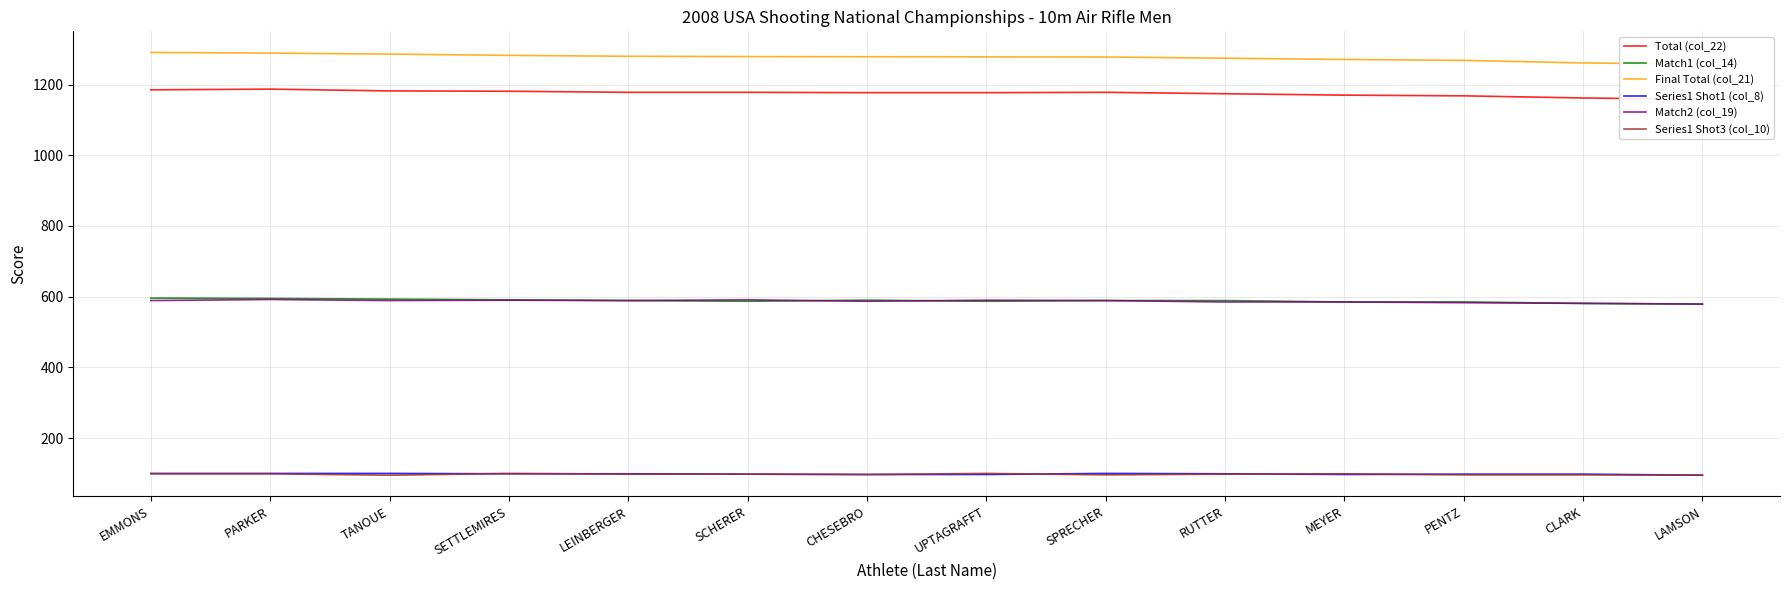

How many lines are shown in the chart?

6